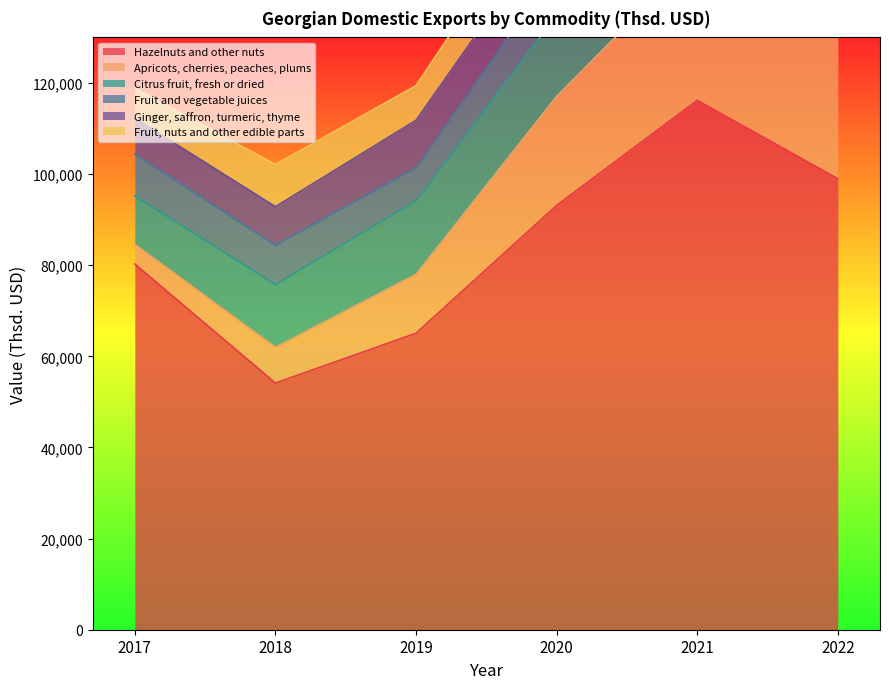

At which label does Fruit and vegetable juices reach its peak?

2022